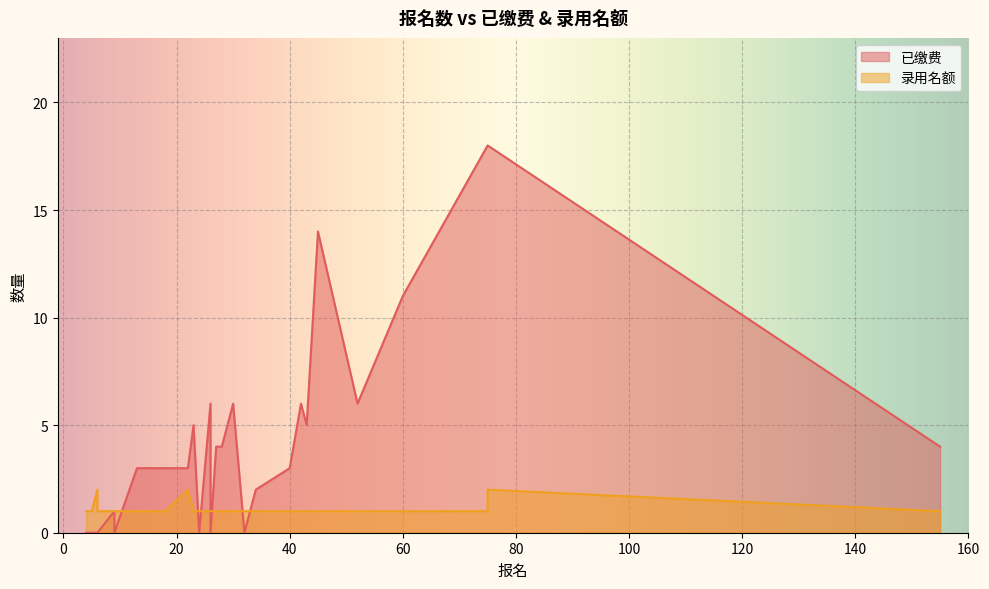

Which has a higher value, 26 or 30?

26